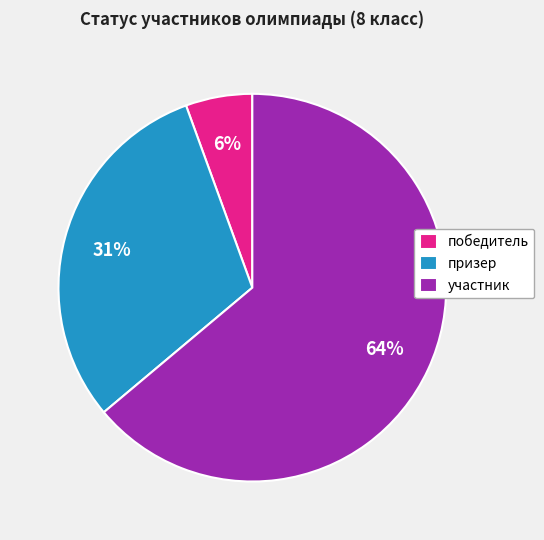

Between призер and участник, which is larger?

участник